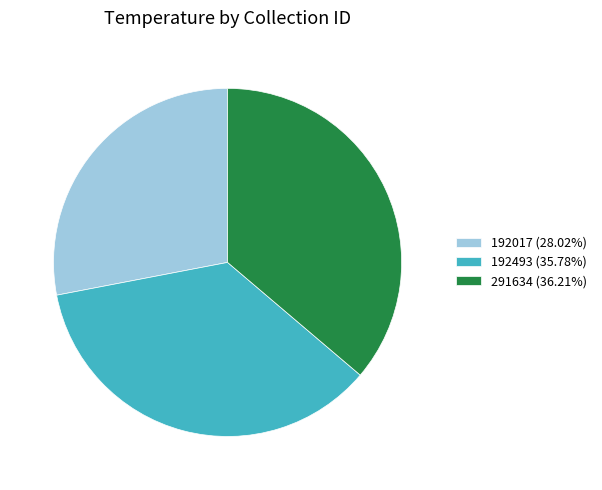

True or false: 192493 accounts for 36% of the total.

True